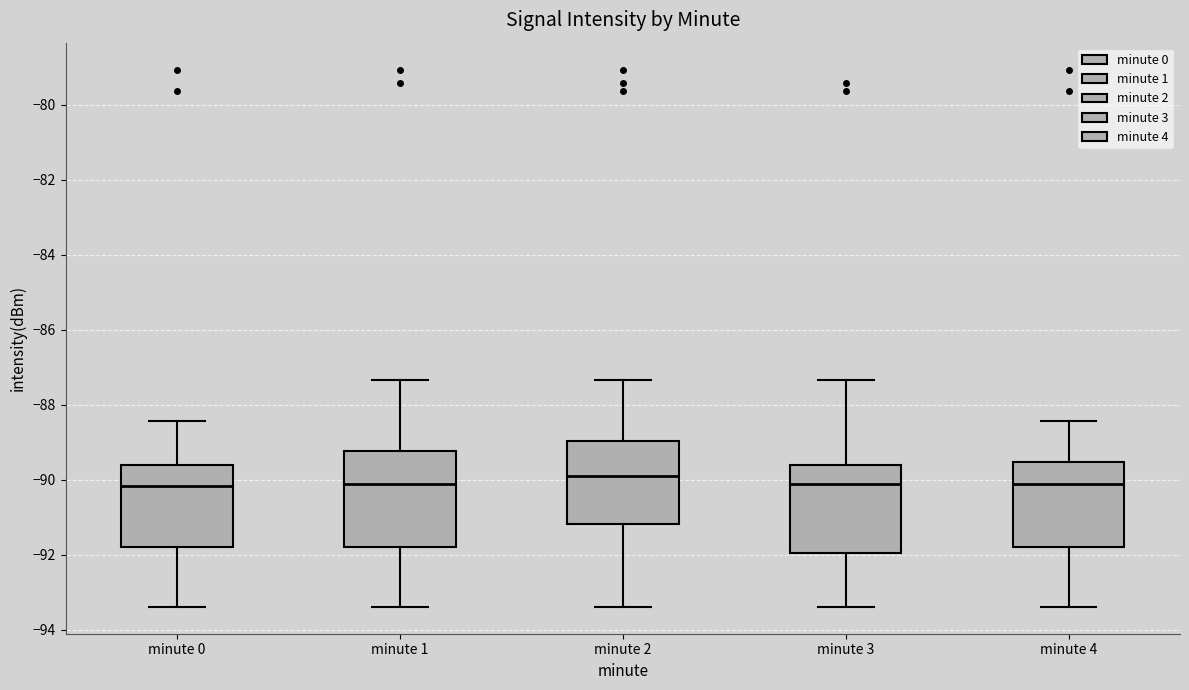

Reading left to right, read every box against the y-axis: the position of its median line, the range the box covers, and the ends of its whiskers. The values are not printed on the chart, so give them approximately, as read against the axis.

minute 0: median -90.2, box -91.8 to -89.6, whiskers -93.4 to -88.4
minute 1: median -90.2, box -91.8 to -89.2, whiskers -93.4 to -87.4
minute 2: median -89.8, box -91.2 to -89.0, whiskers -93.4 to -87.4
minute 3: median -90.2, box -92.0 to -89.6, whiskers -93.4 to -87.4
minute 4: median -90.2, box -91.8 to -89.6, whiskers -93.4 to -88.4